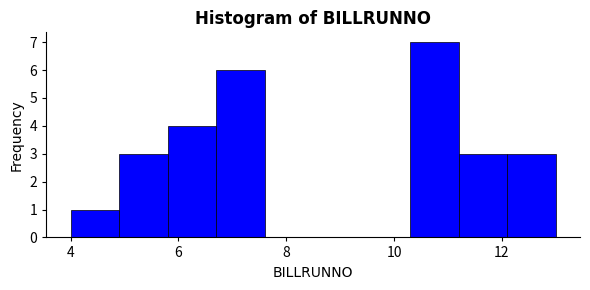

Reading left to right, list every bar in this chart as the range it spans on the x-axis followed by its height. Neither the bar edges nor the heights are printed on the chart, so give them approximately, as read against the axes.

4.0 to 4.9: 1
4.9 to 5.8: 3
5.8 to 6.7: 4
6.7 to 7.6: 6
7.6 to 8.5: 0
8.5 to 9.4: 0
9.4 to 10.3: 0
10.3 to 11.2: 7
11.2 to 12.1: 3
12.1 to 13.0: 3